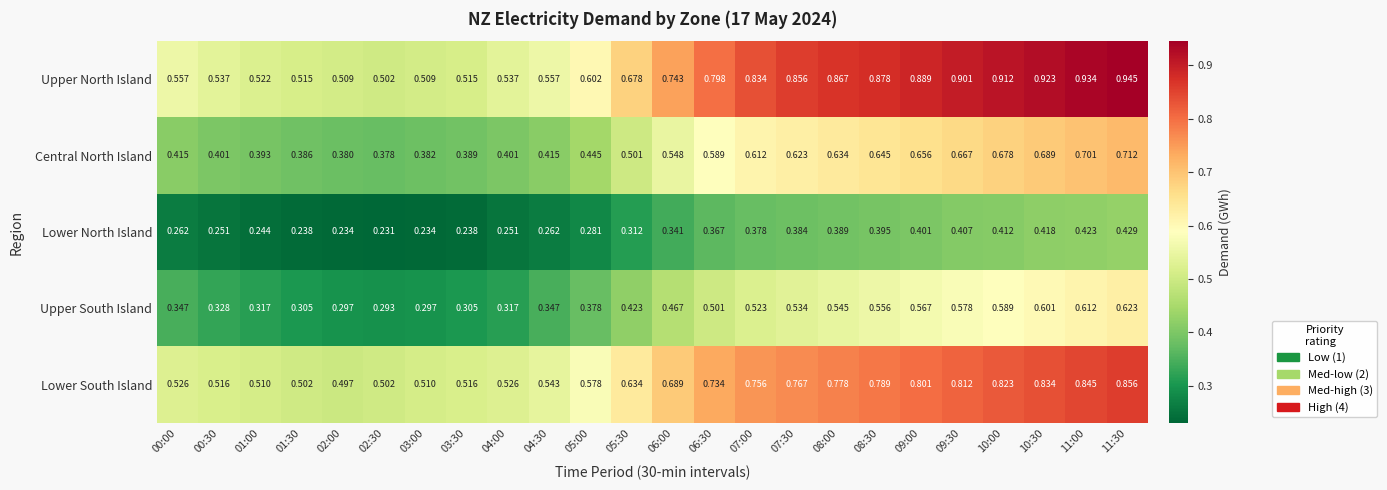

What is the total value across all series at 02:00?

1.9